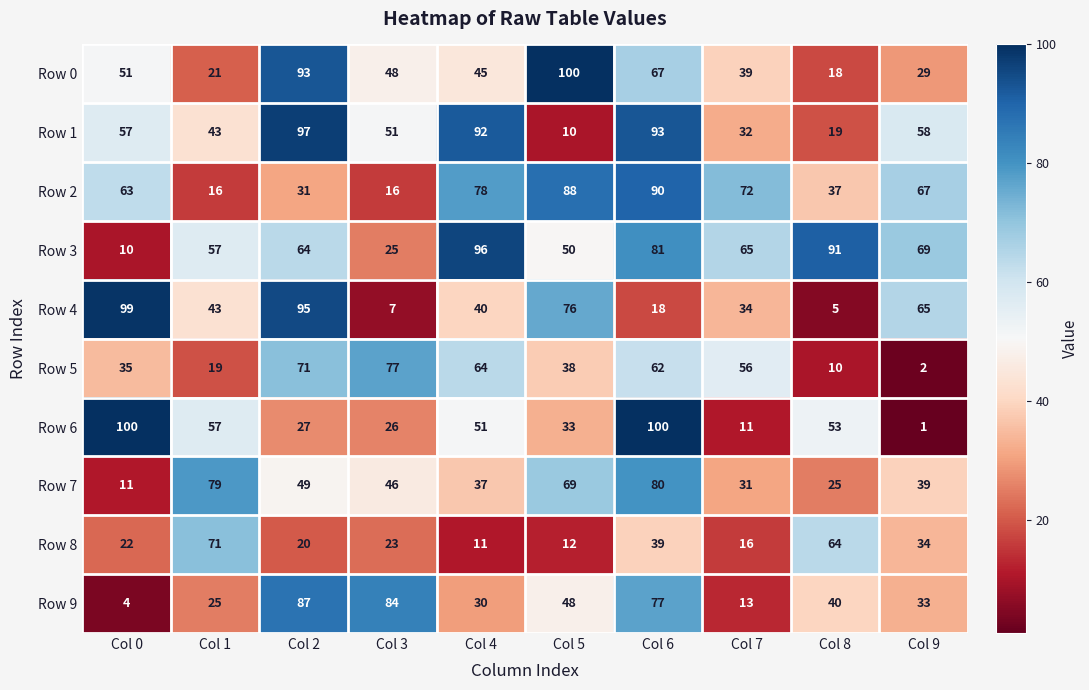

At Col 5, list the series in order from largest to smallest.

Row 0, Row 2, Row 4, Row 7, Row 3, Row 9, Row 5, Row 6, Row 8, Row 1